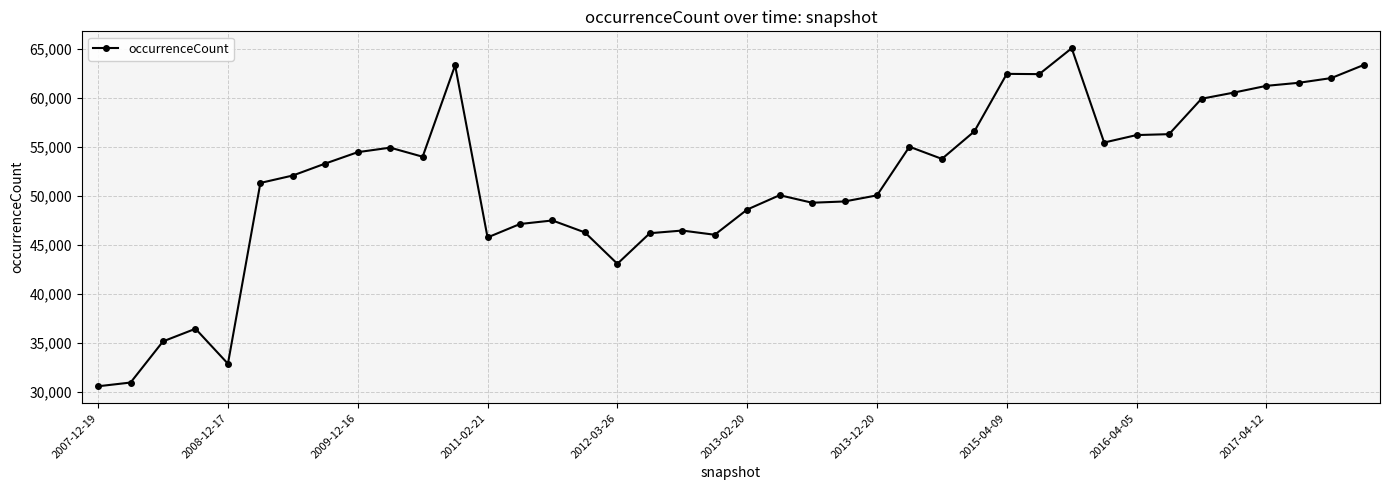

What is the difference between the maximum and minimum values?

34441